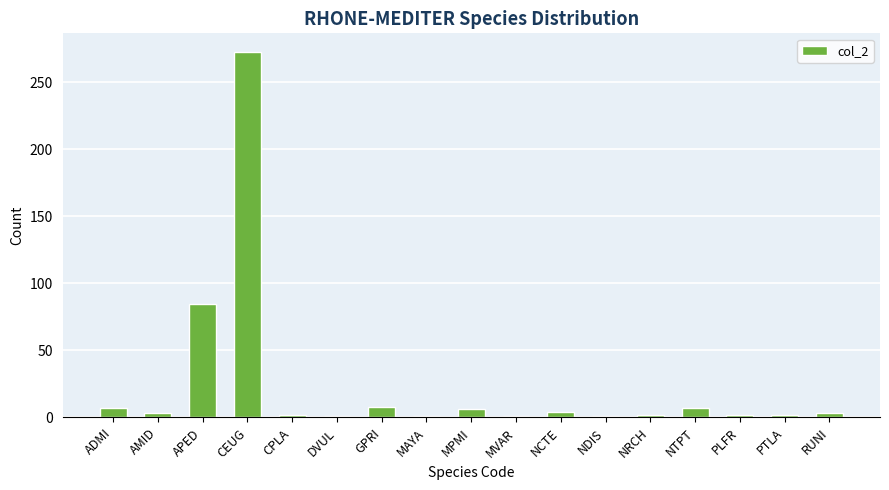

At which label does the data first exceed 3?

ADMI